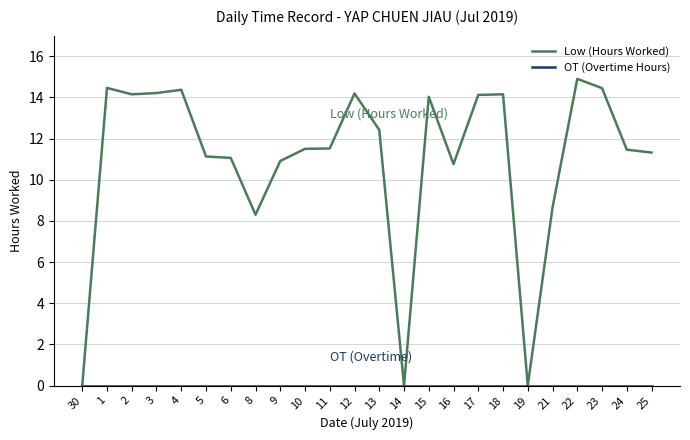

How many lines are shown in the chart?

2